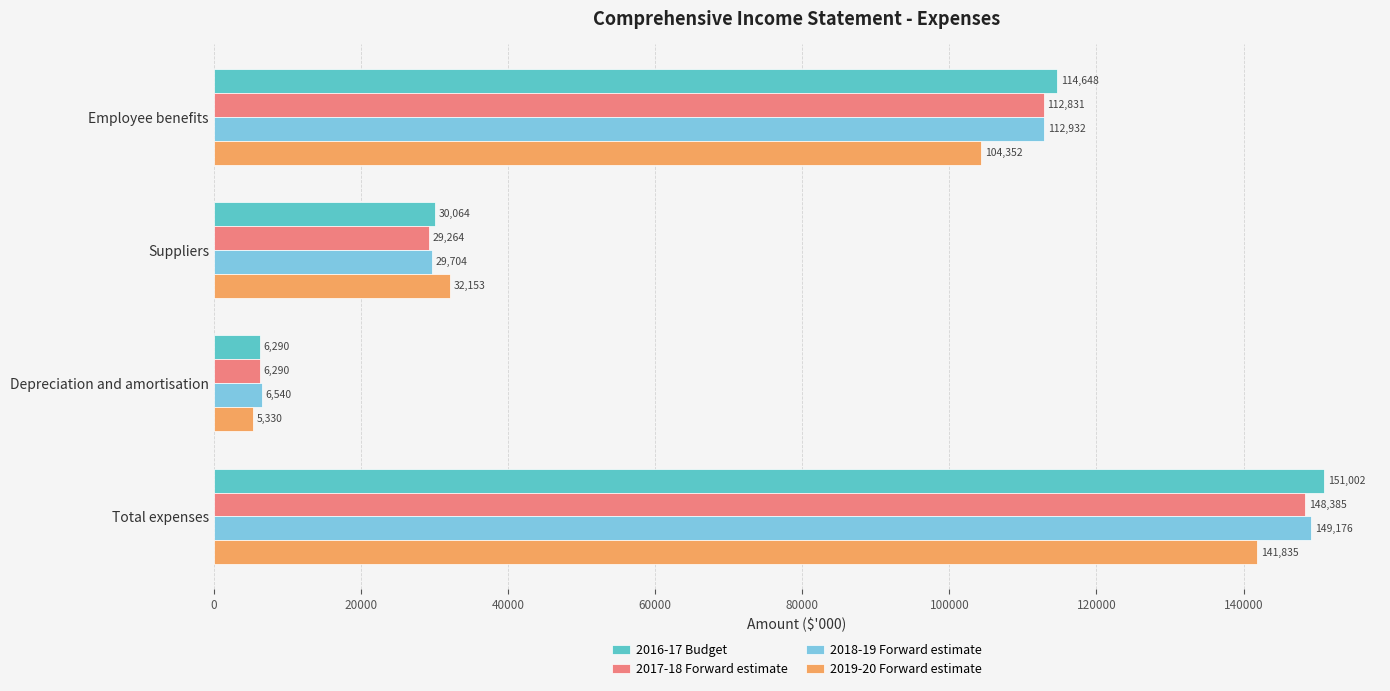

Rank the series by their maximum value, from highest to lowest.

2016-17 Budget, 2018-19 Forward estimate, 2017-18 Forward estimate, 2019-20 Forward estimate